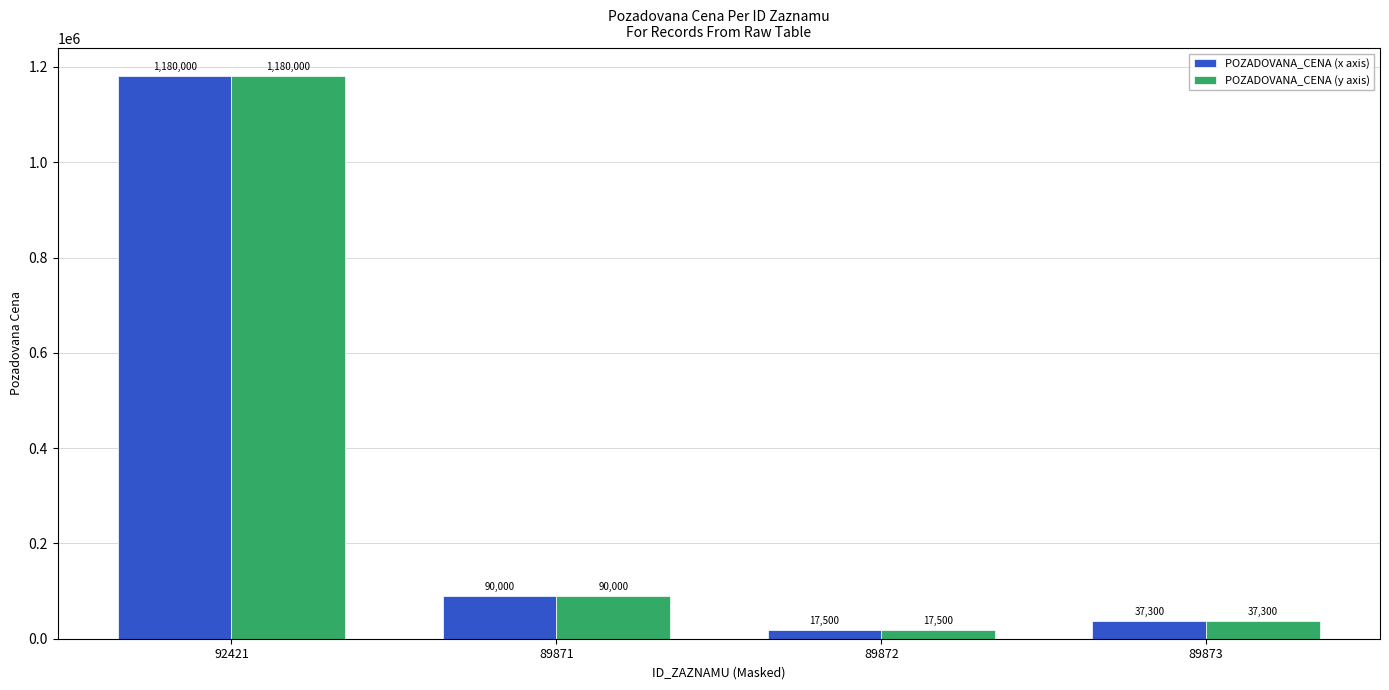

What is the difference between the maximum and minimum values in the POZADOVANA_CENA (y axis) series?

1162500